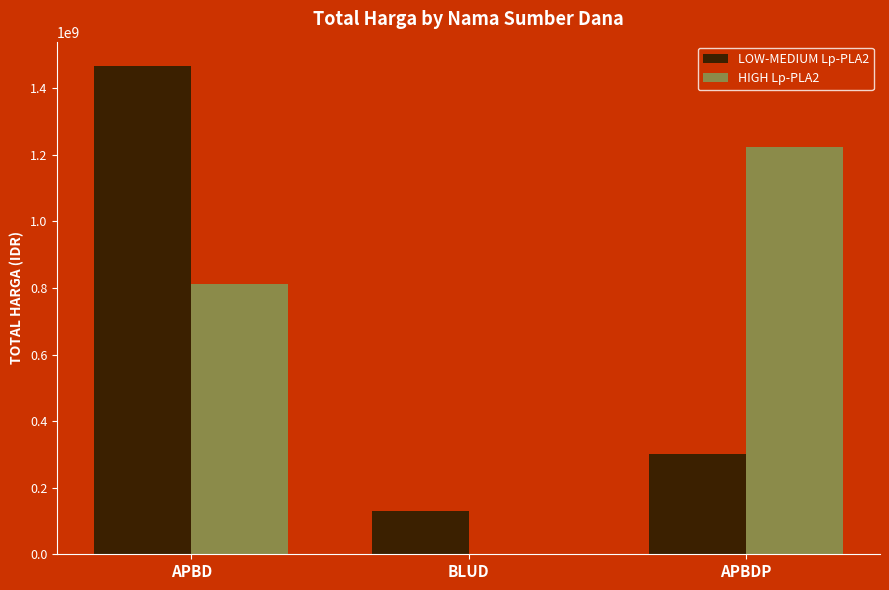

Is it true that HIGH Lp-PLA2 equals 1149168540 at APBD?

False